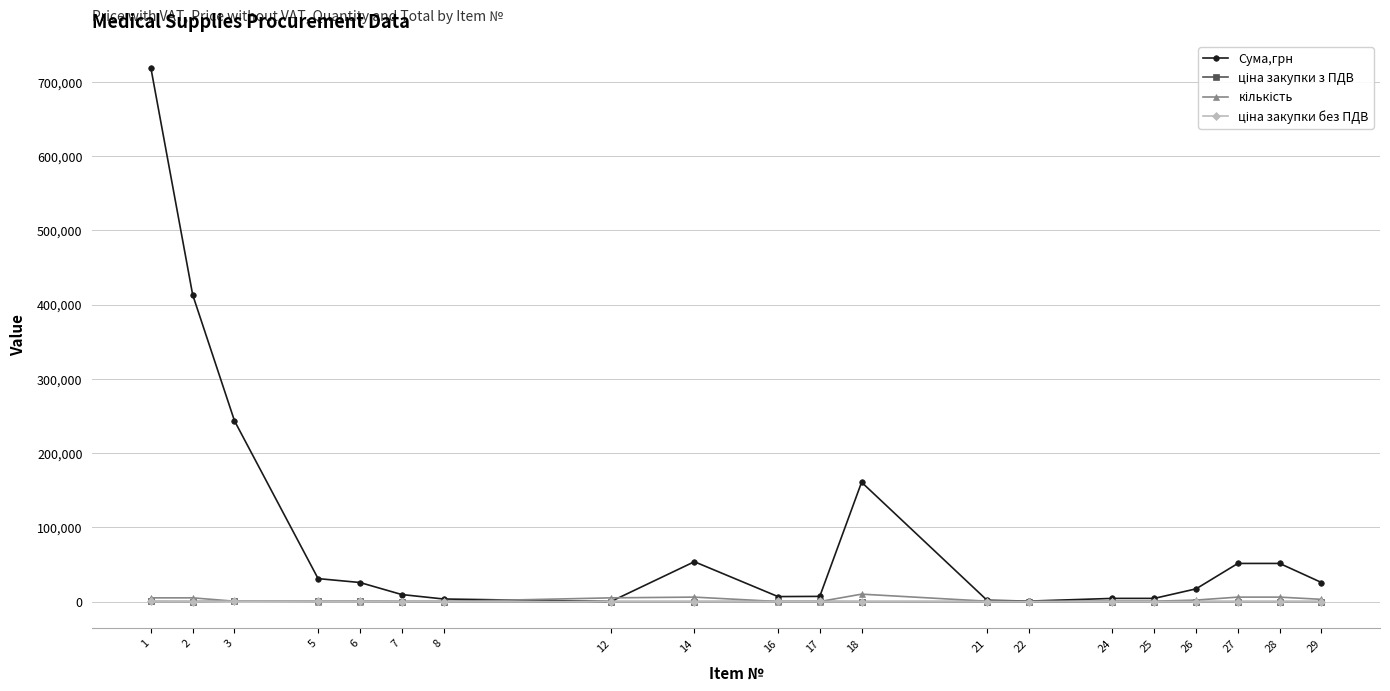

How many distinct data groups are displayed?

4